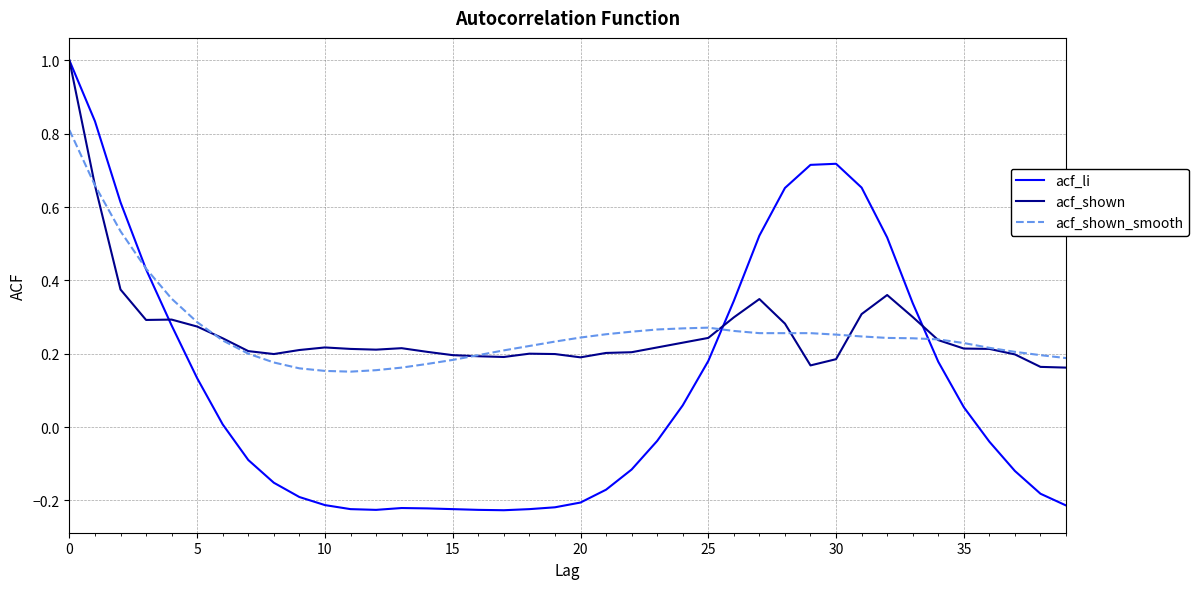

What is the highest value of the acf_li series?

1.0